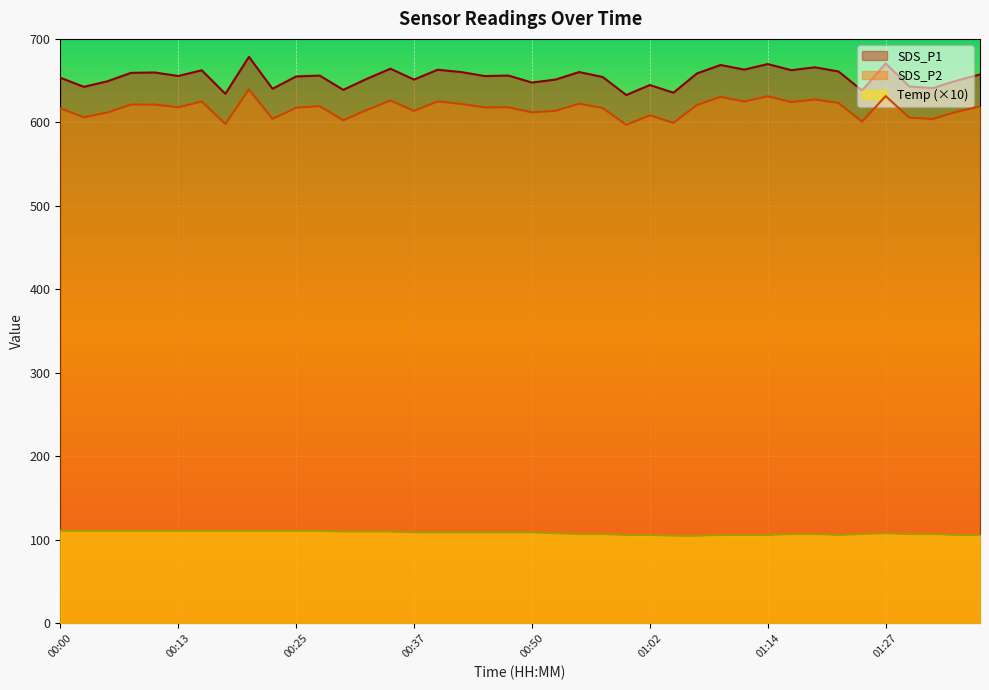

At which category does SDS_P2 reach its first local valley?

00:03